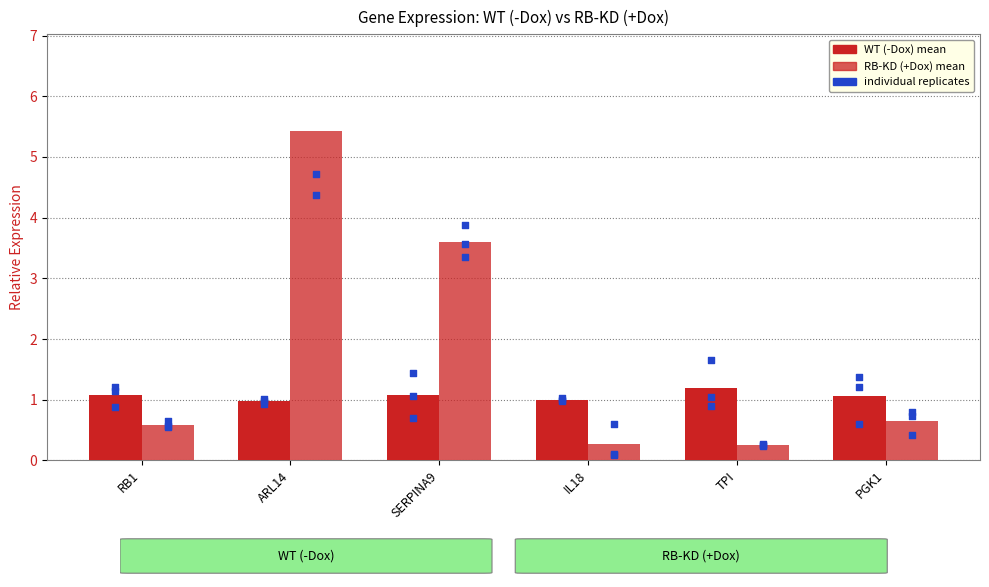

Which series has the largest total across all categories?

RB-KD (+Dox) mean